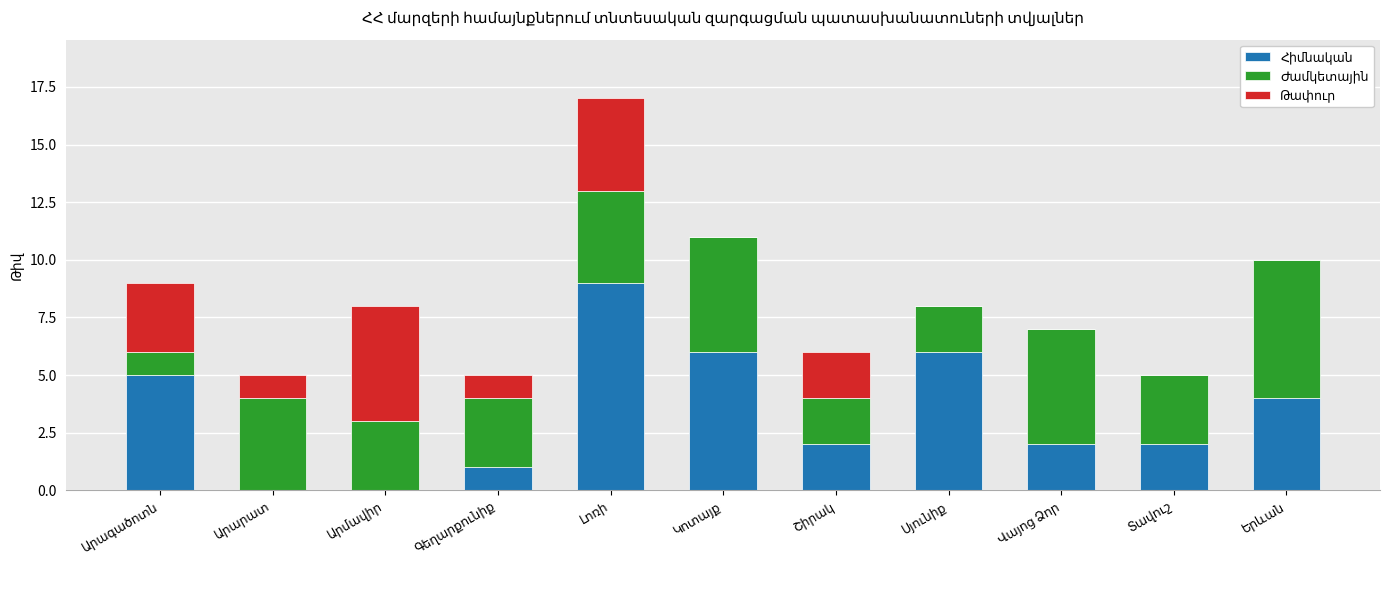

What is the average value of the Հիմնական series?

3